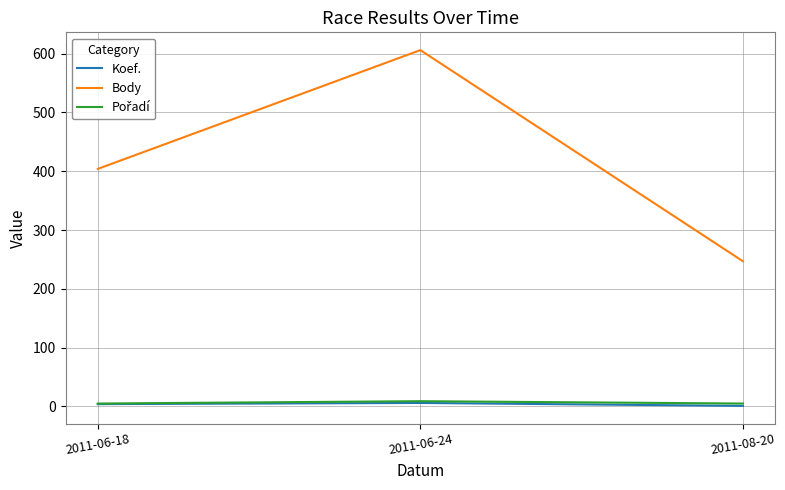

Rank the categories by Body value from highest to lowest.

2011-06-24, 2011-06-18, 2011-08-20